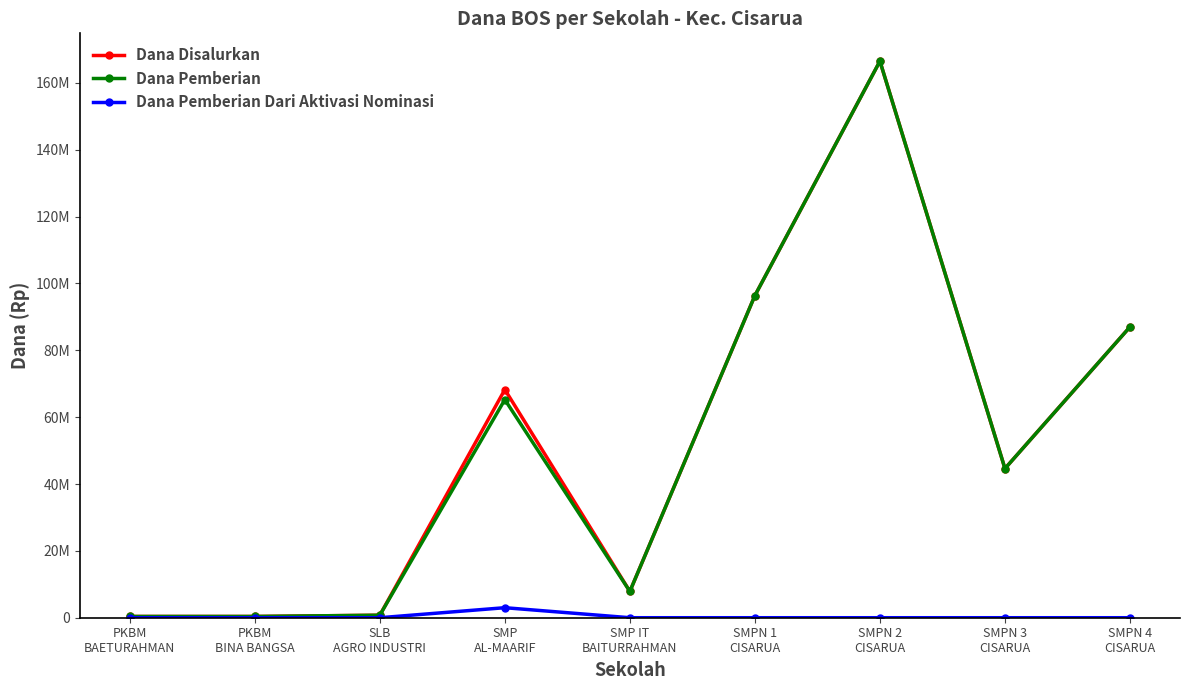

Does the chart have visible grid lines?

No